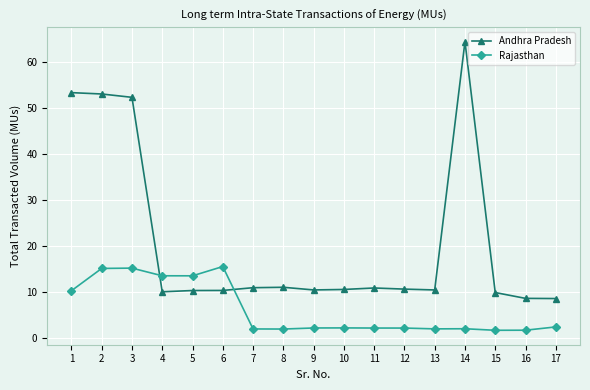

The value of Andhra Pradesh at 6 is 10.3. True or false?

True